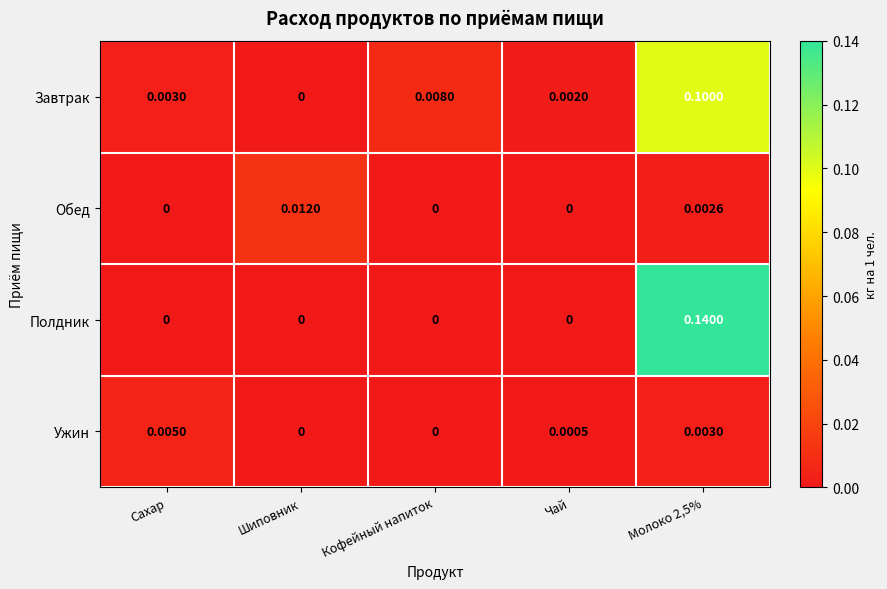

Rank the series by their maximum value, from highest to lowest.

Полдник, Завтрак, Обед, Ужин